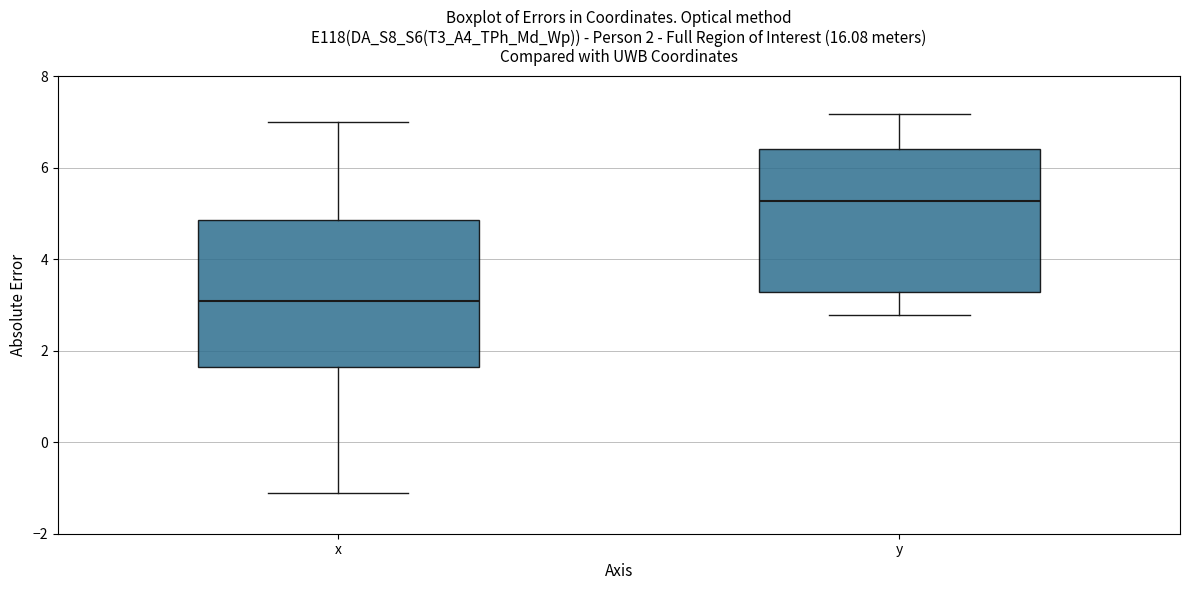

Which box's median line is the highest?

y